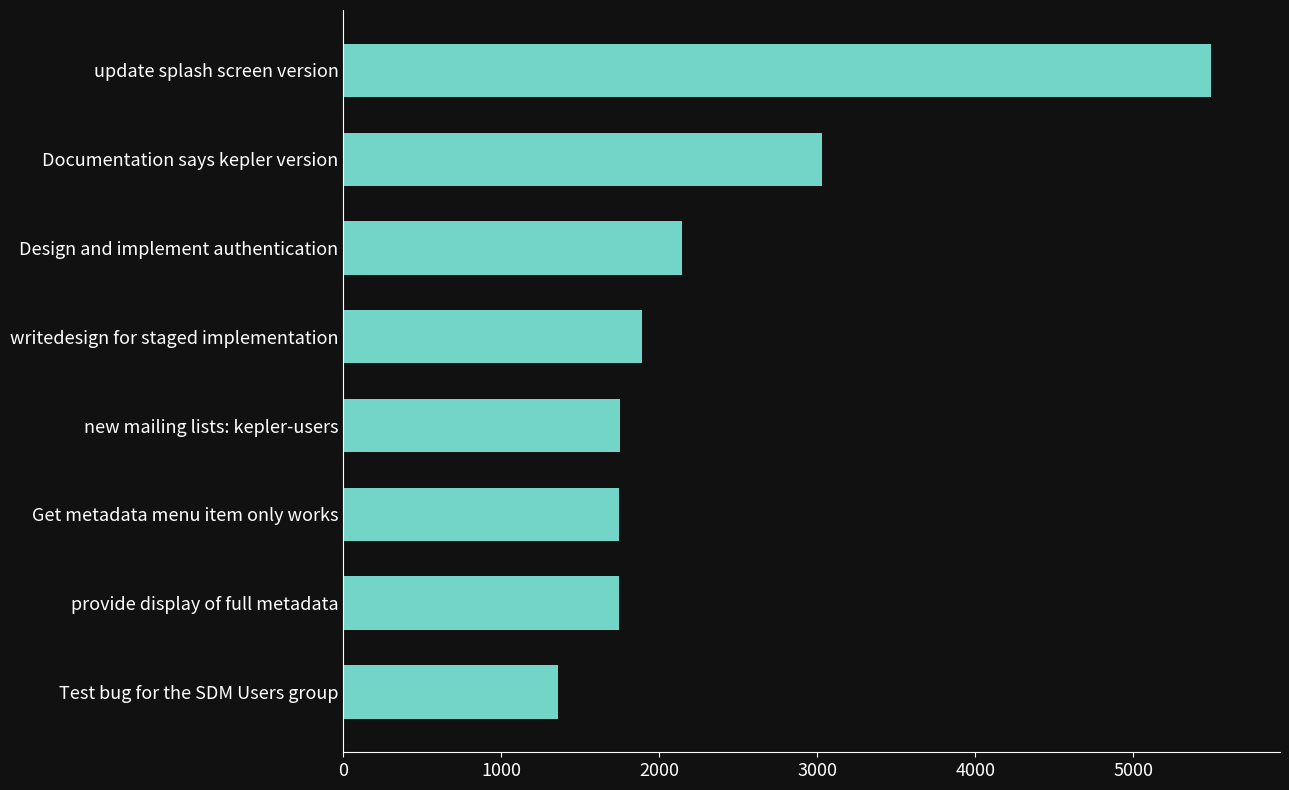

What is the change in value from writedesign for staged implementation to Design and implement authentication?

+255